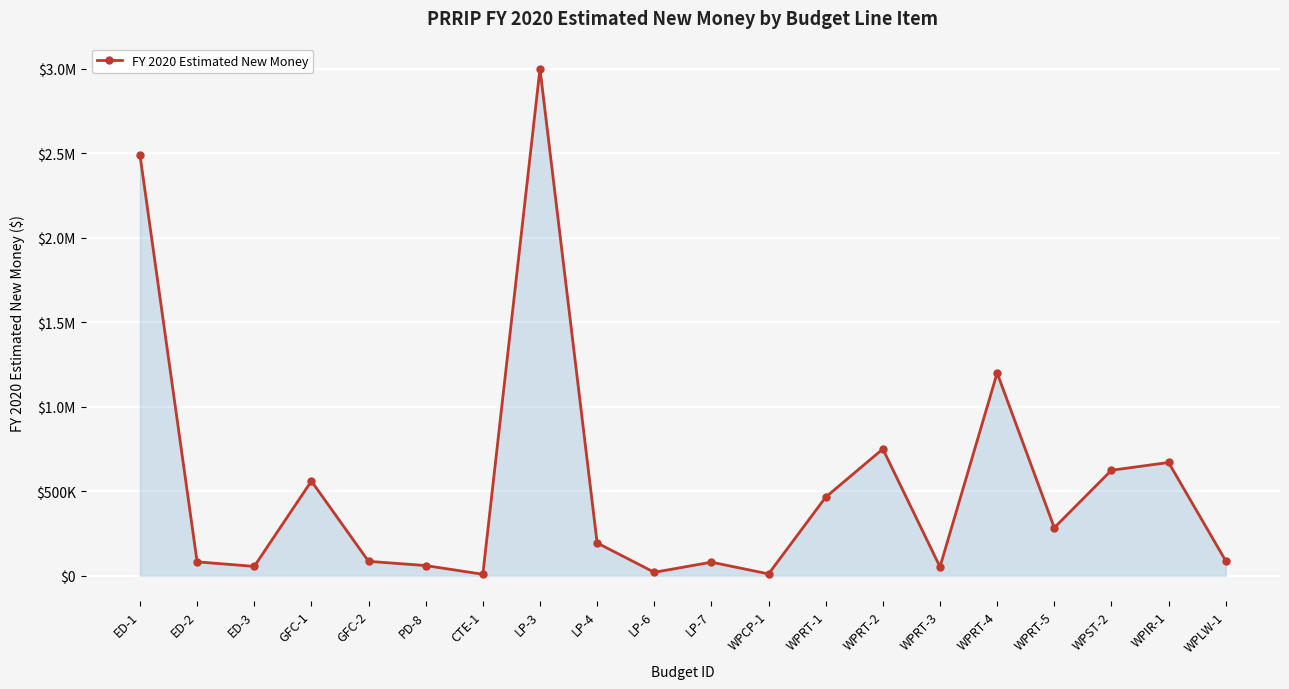

What is the difference between the maximum and minimum values?

2991600